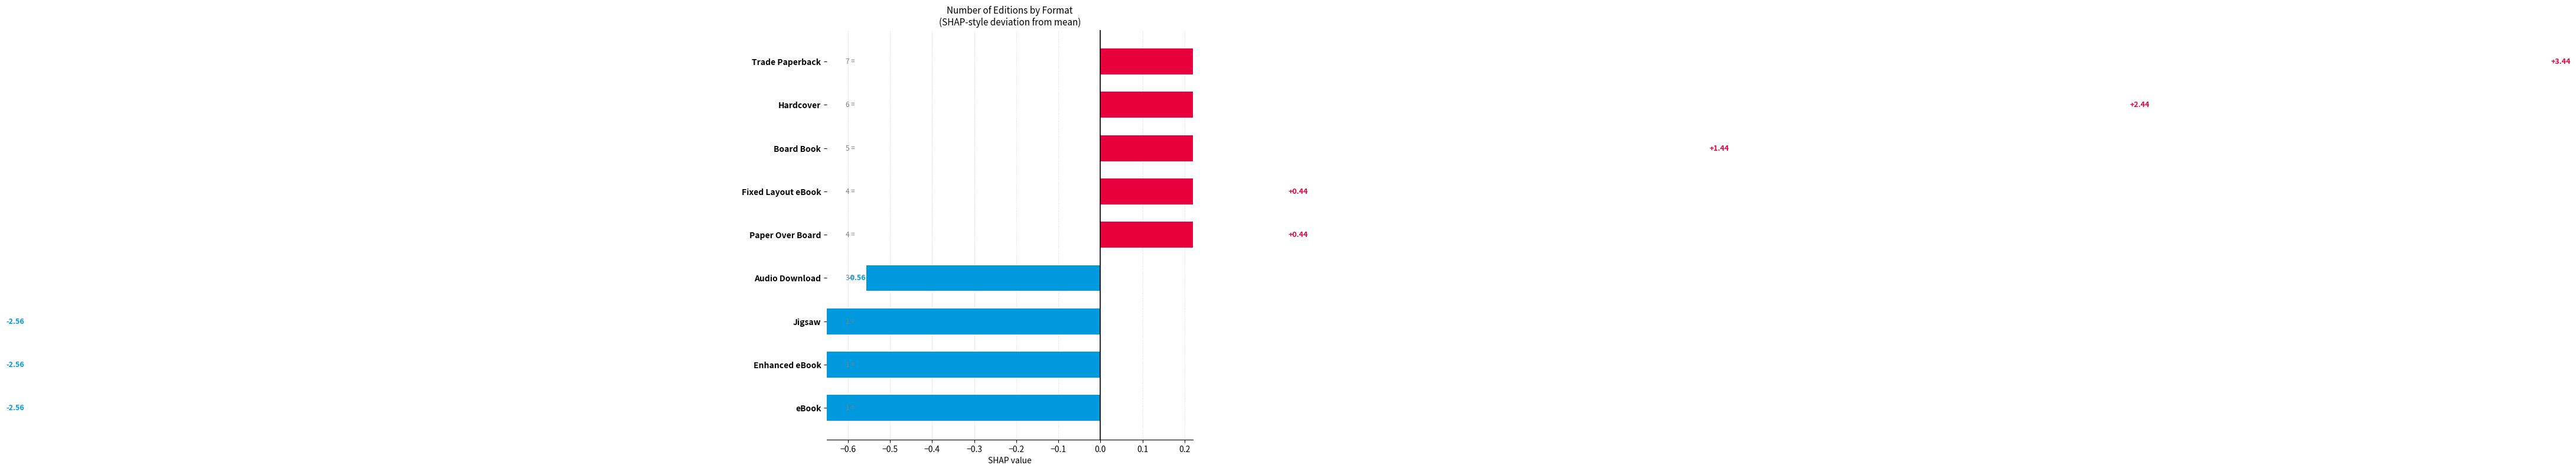

What is the minimum value shown in the chart?

-2.6